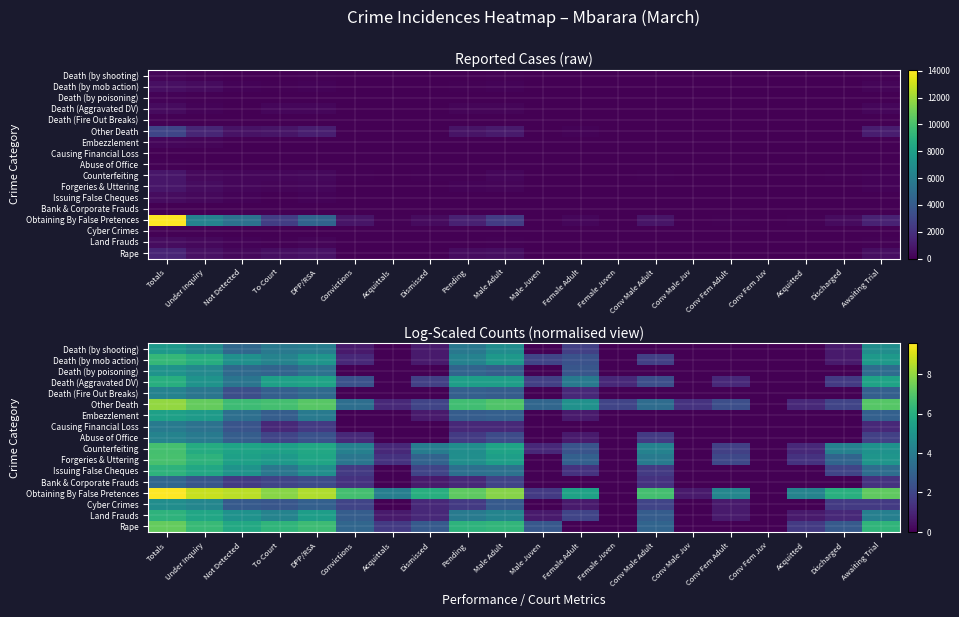

Is the value of Other Death at Female Adult greater than the value of Abuse of Office at To Court?

Yes